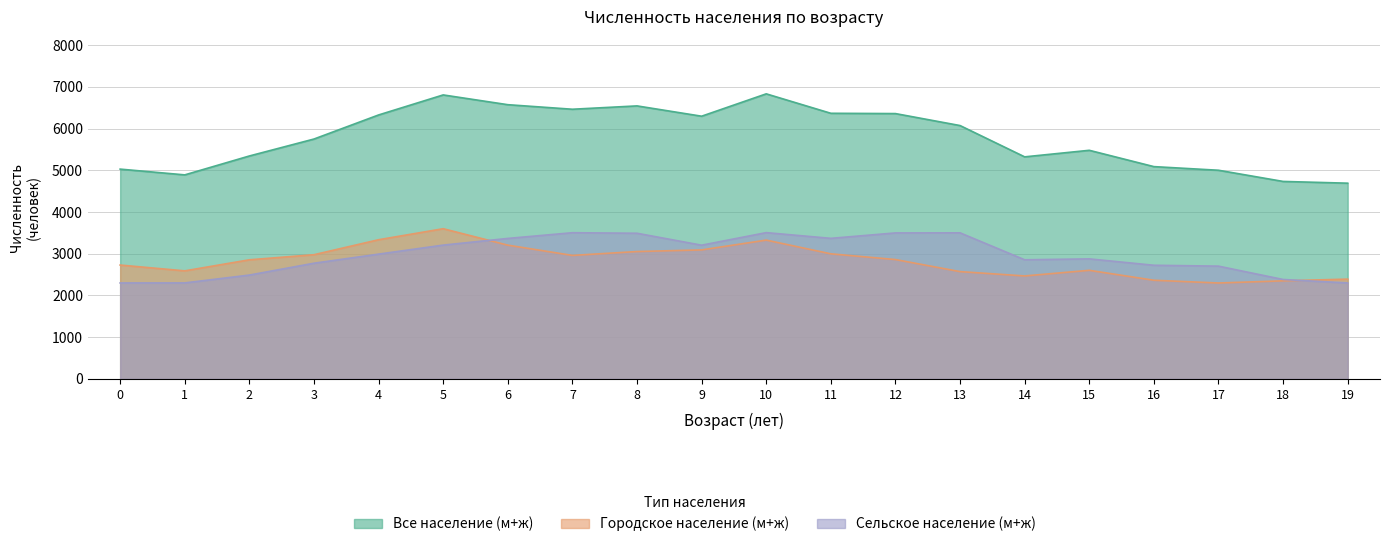

The value of Все население (м+ж) at 10 is 9201. True or false?

False